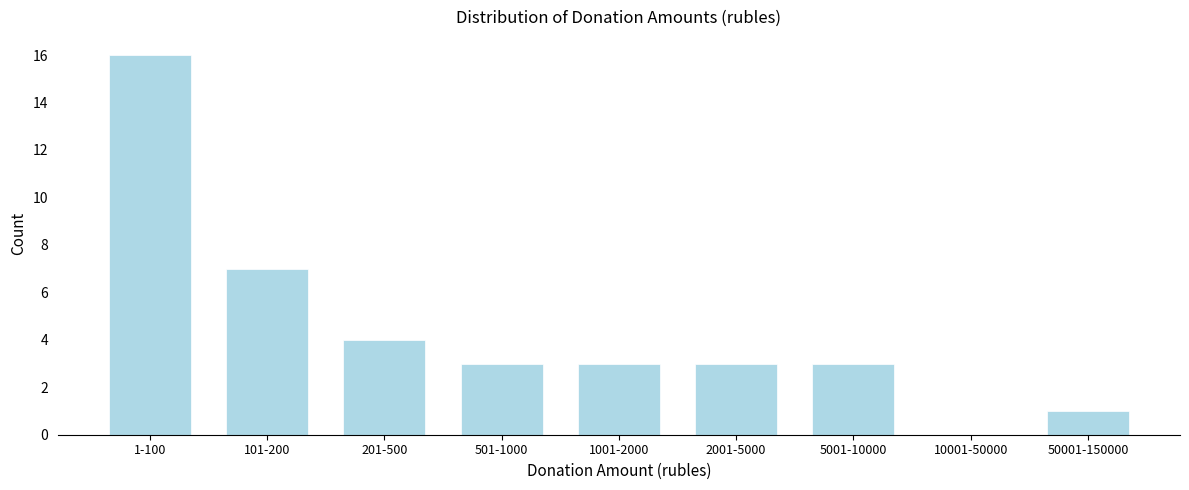

Reading left to right, list all the values displayed in this chart.

1-100=16	101-200=7	201-500=4	501-1000=3	1001-2000=3	2001-5000=3	5001-10000=3	10001-50000=0	50001-150000=1